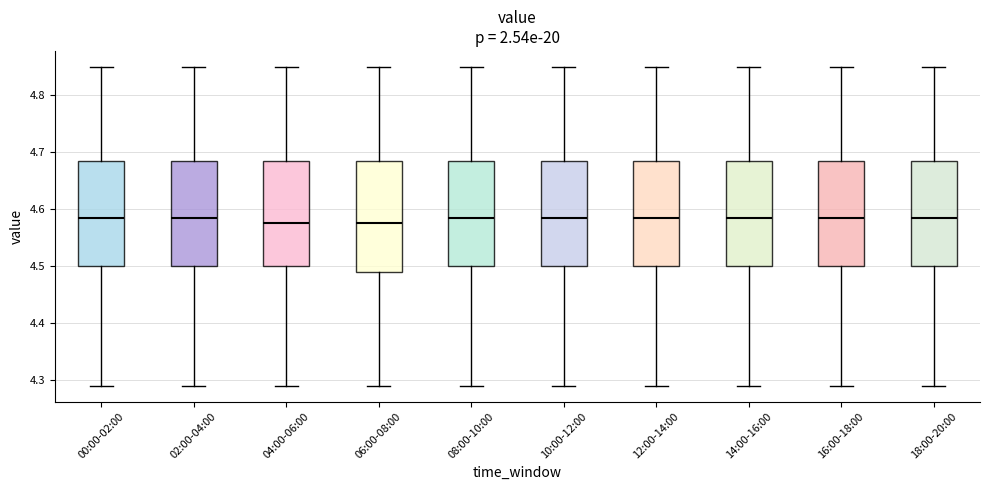

Reading left to right, transcribe this box plot: for each box, give where its median line is, the range the box spans, and where its two whiskers end, as read against the y-axis. The values are not printed on the chart, so give them approximately, as read against the axis.

00:00-02:00: median 4.59, box 4.50 to 4.69, whiskers 4.29 to 4.85
02:00-04:00: median 4.59, box 4.50 to 4.69, whiskers 4.29 to 4.85
04:00-06:00: median 4.58, box 4.50 to 4.69, whiskers 4.29 to 4.85
06:00-08:00: median 4.58, box 4.49 to 4.69, whiskers 4.29 to 4.85
08:00-10:00: median 4.59, box 4.50 to 4.69, whiskers 4.29 to 4.85
10:00-12:00: median 4.59, box 4.50 to 4.69, whiskers 4.29 to 4.85
12:00-14:00: median 4.59, box 4.50 to 4.69, whiskers 4.29 to 4.85
14:00-16:00: median 4.59, box 4.50 to 4.69, whiskers 4.29 to 4.85
16:00-18:00: median 4.59, box 4.50 to 4.69, whiskers 4.29 to 4.85
18:00-20:00: median 4.59, box 4.50 to 4.69, whiskers 4.29 to 4.85